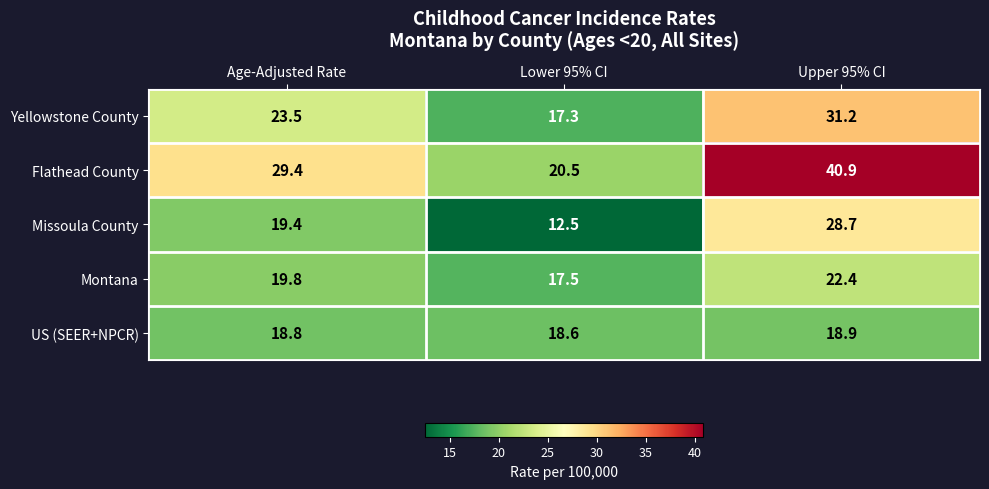

Reading left to right, what are all the values shown in this chart?

Yellowstone County: 23.5	17.3	31.2
Flathead County: 29.4	20.5	40.9
Missoula County: 19.4	12.5	28.7
Montana: 19.8	17.5	22.4
US (SEER+NPCR): 18.8	18.6	18.9